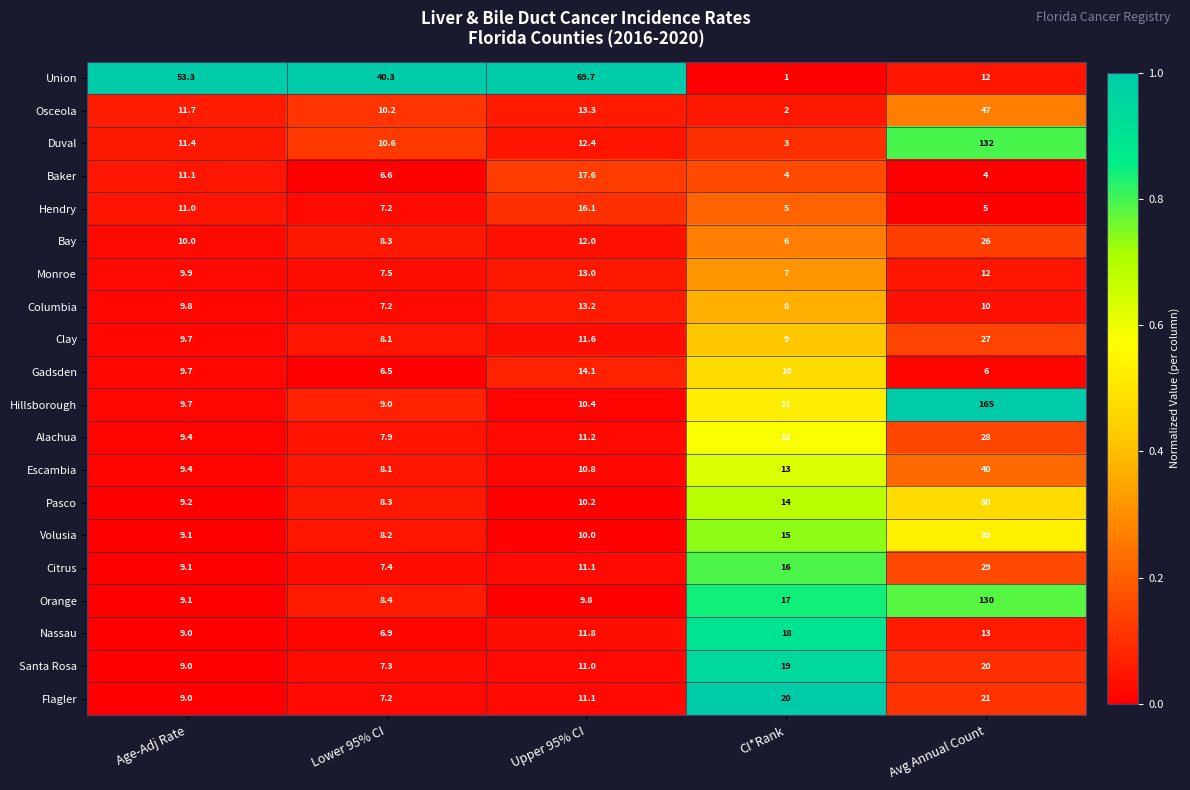

True or false: Escambia has a value of 12.6 at Age-Adj Rate.

False